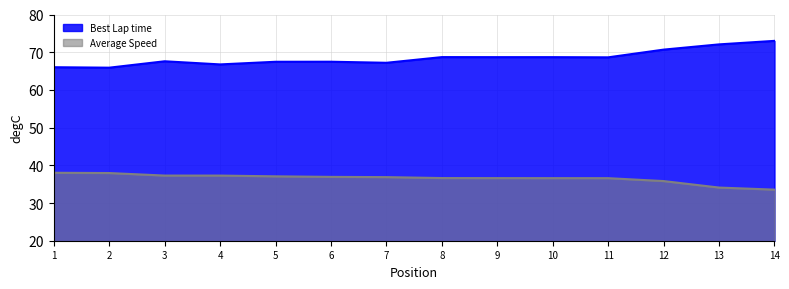

True or false: Average Speed and Best Lap time cross at least once.

False